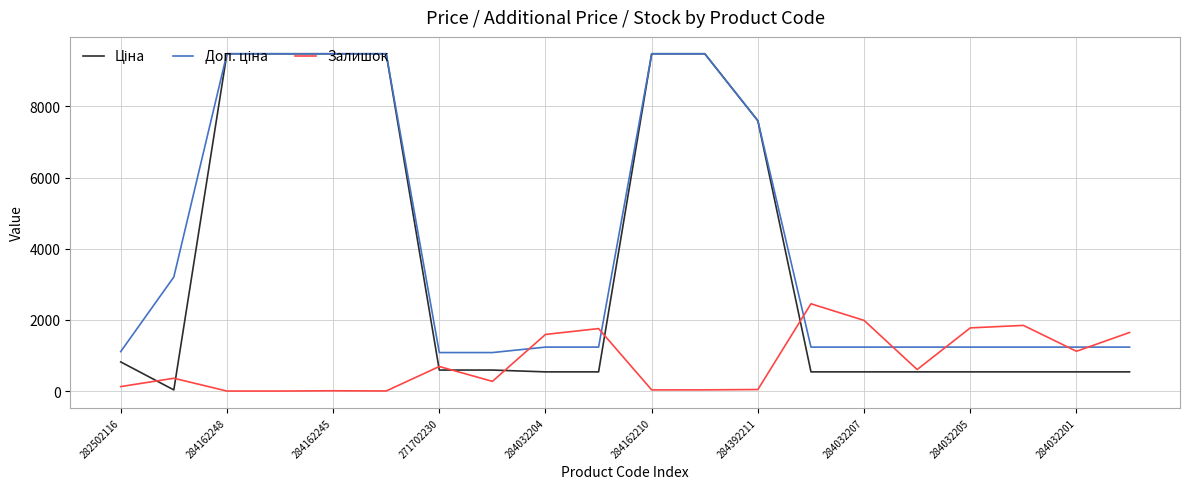

Does the chart display data point markers on the line(s)?

No